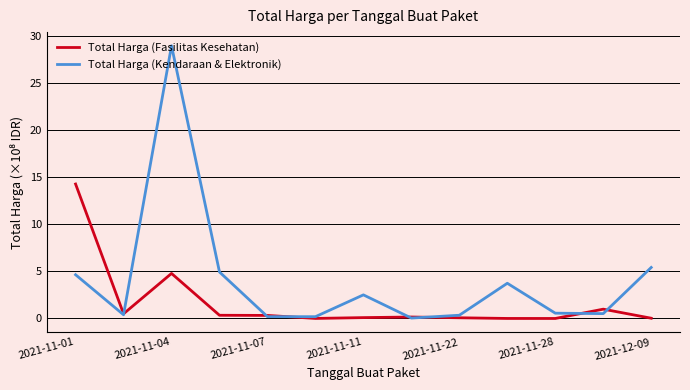

What is the maximum value for Total Harga (Kendaraan & Elektronik)?

28.9